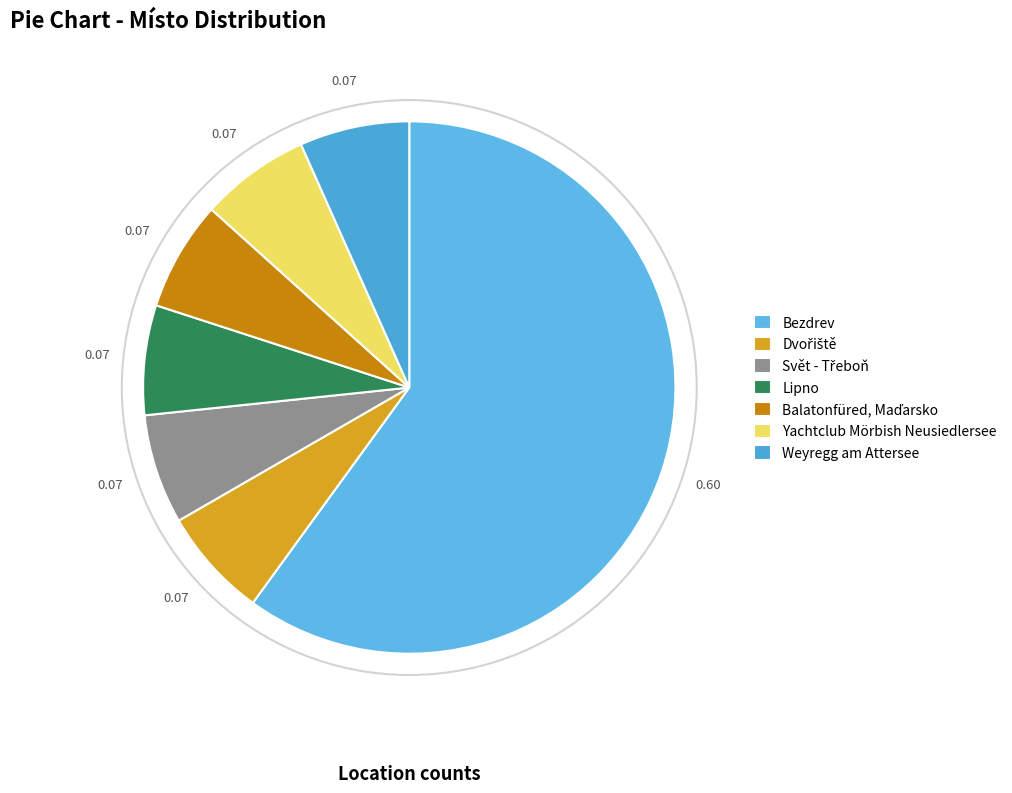

Count the number of slices in the pie.

7